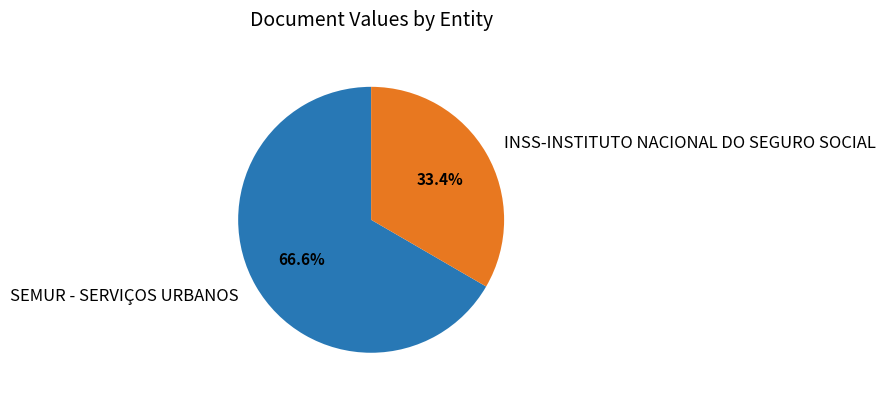

What percentage is NOT represented by SEMUR - SERVIÇOS URBANOS?

33.4%